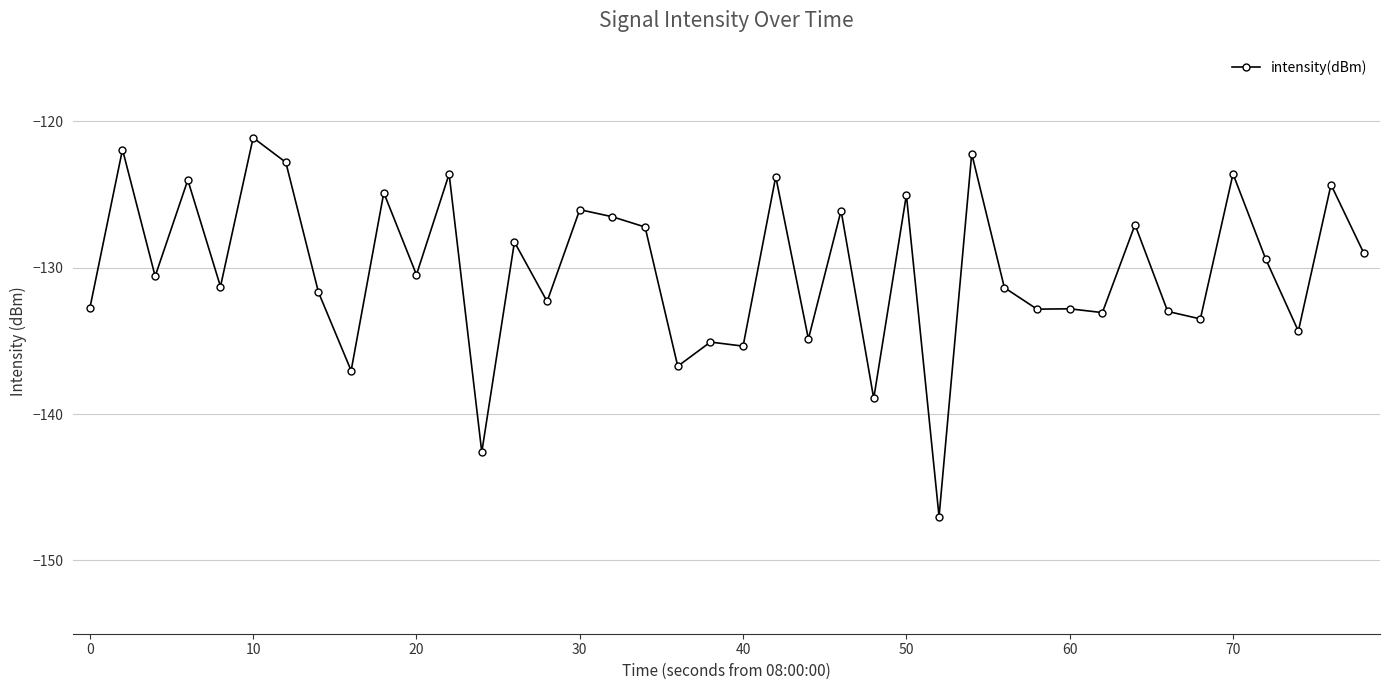

What is the value of the 5th point from the left?

-131.3